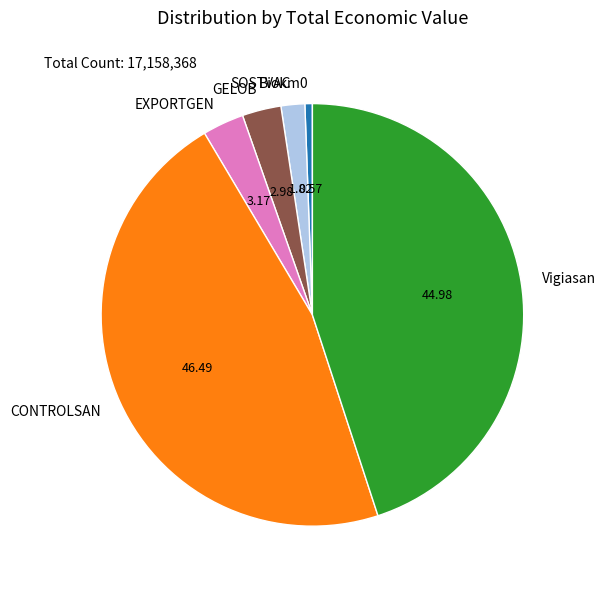

Which slice is the largest?

CONTROLSAN